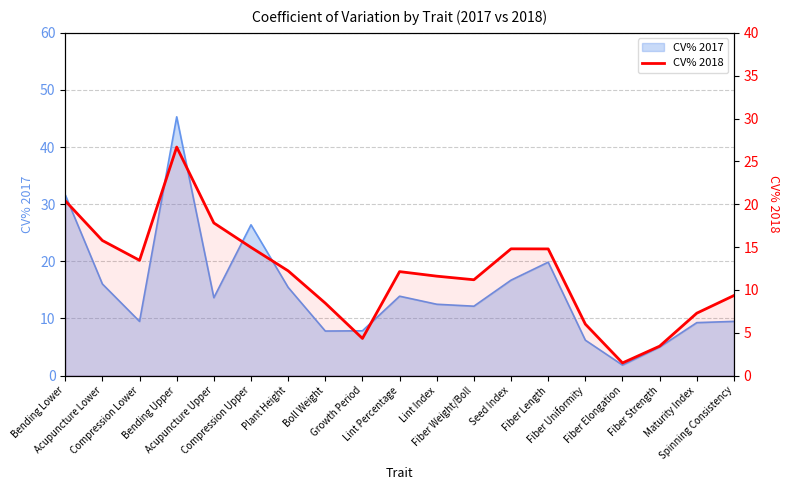

Is it true that the value at Lint Percentage is 3.0?

False